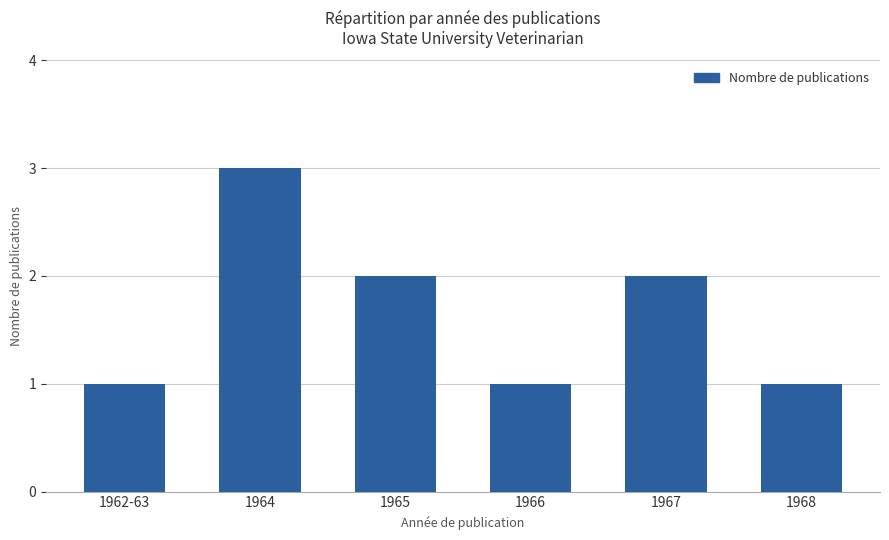

What is the maximum value shown in the chart?

3